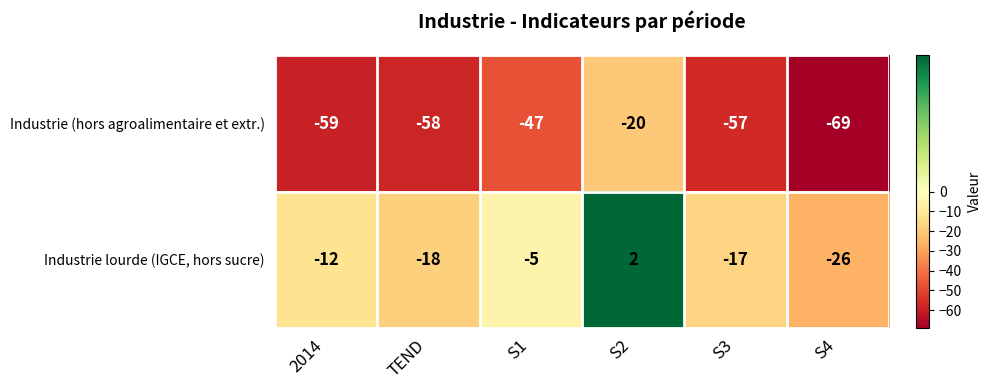

At which label does Industrie lourde (IGCE, hors sucre) first exceed -12?

S1